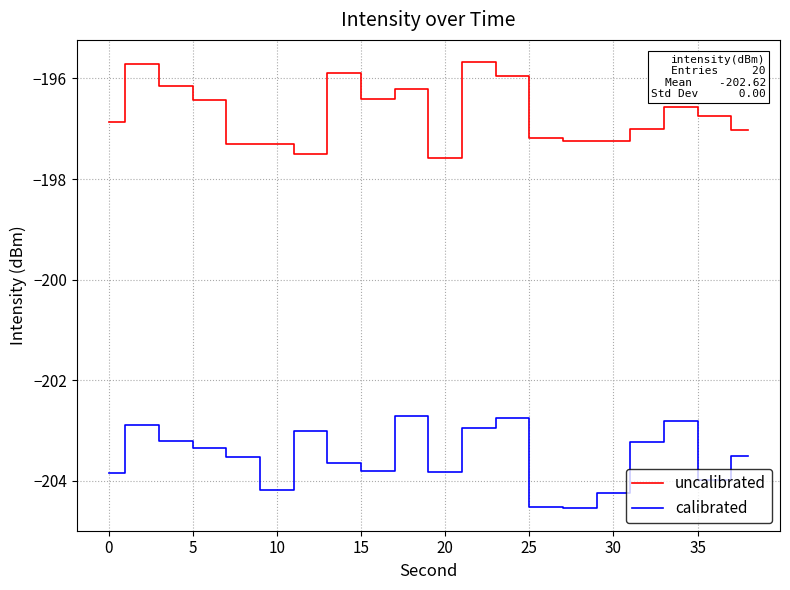

What is the minimum value for calibrated?

-204.5